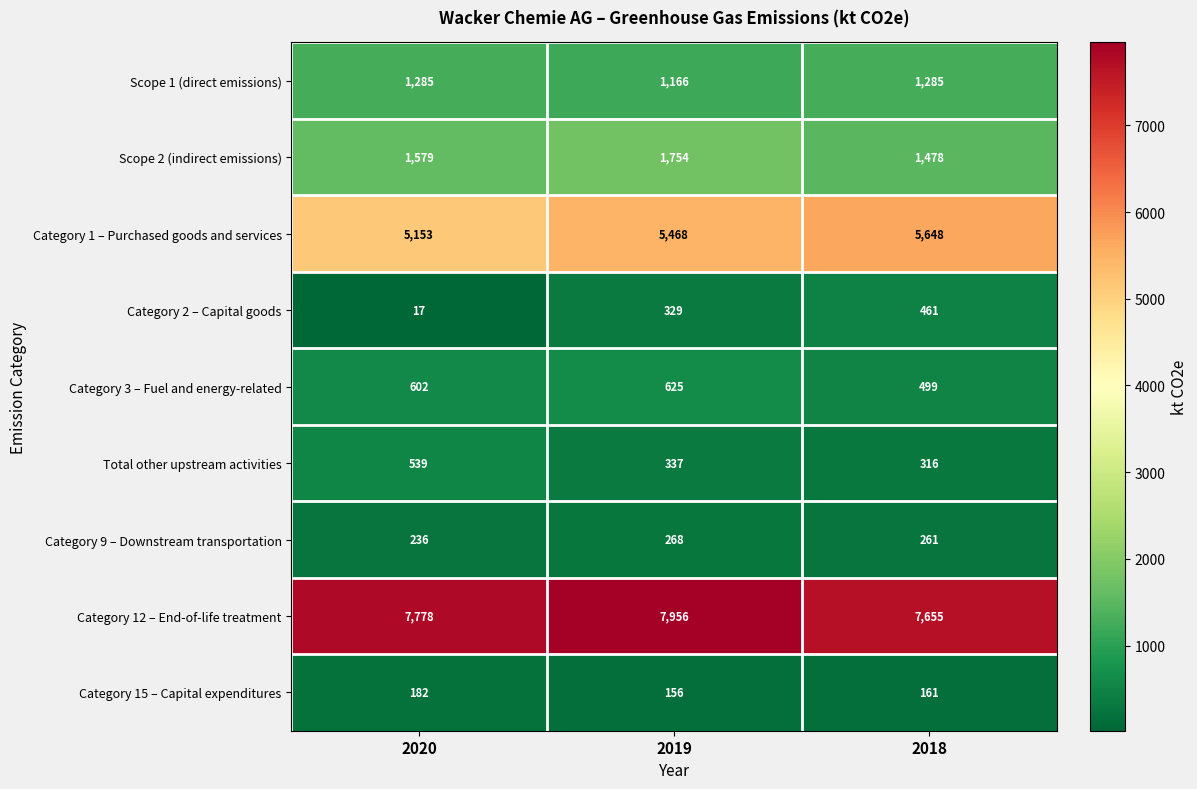

At which category does the chart reach its minimum across all series?

2020